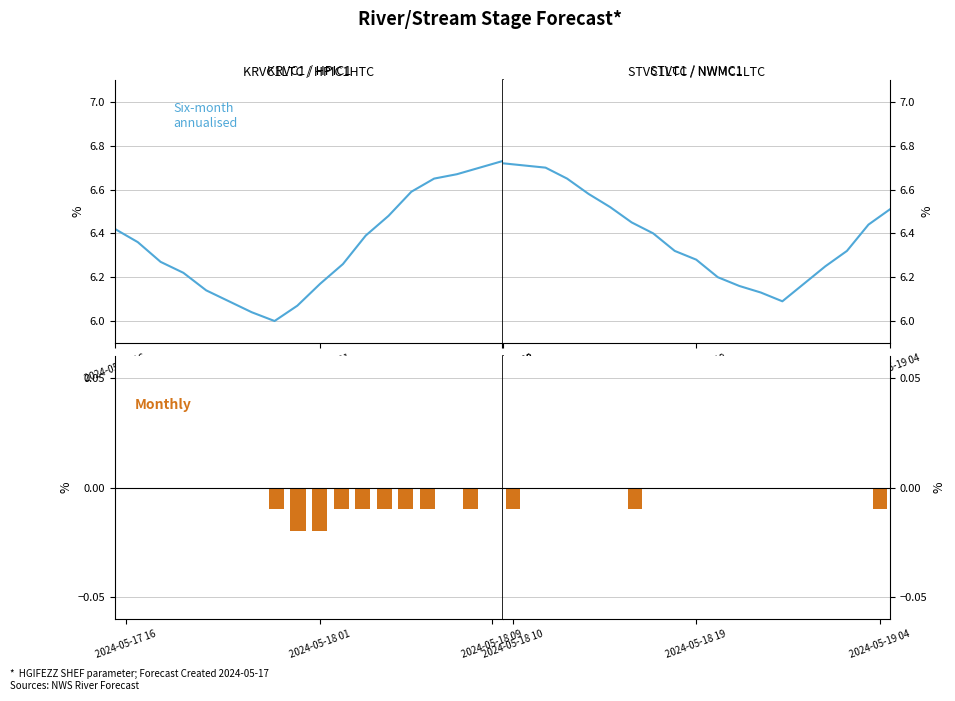

Are the bars grouped side by side (vs. stacked)?

Yes